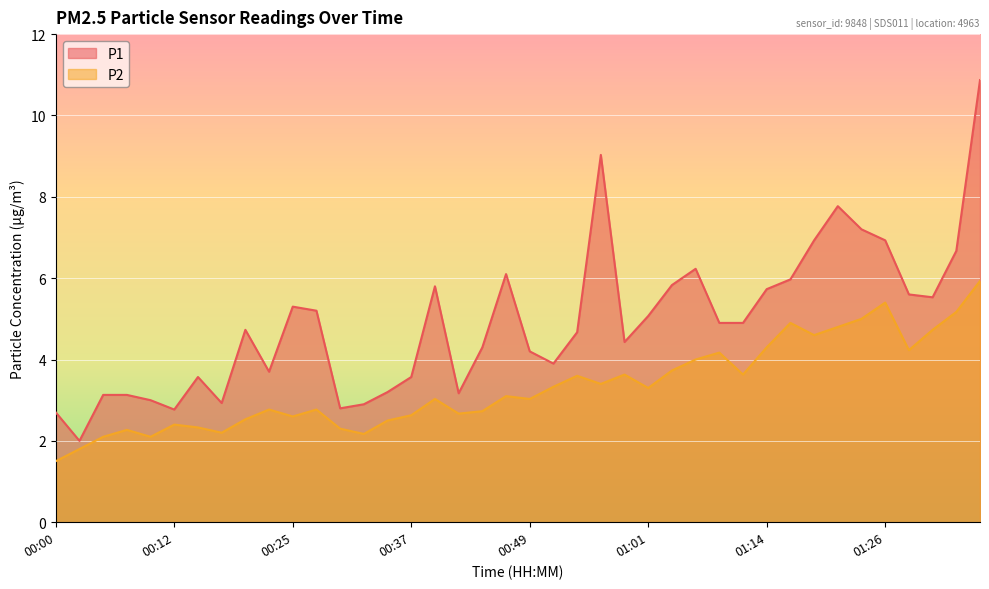

Is the value of P2 at 01:31 greater than the value of P1 at 00:03?

Yes